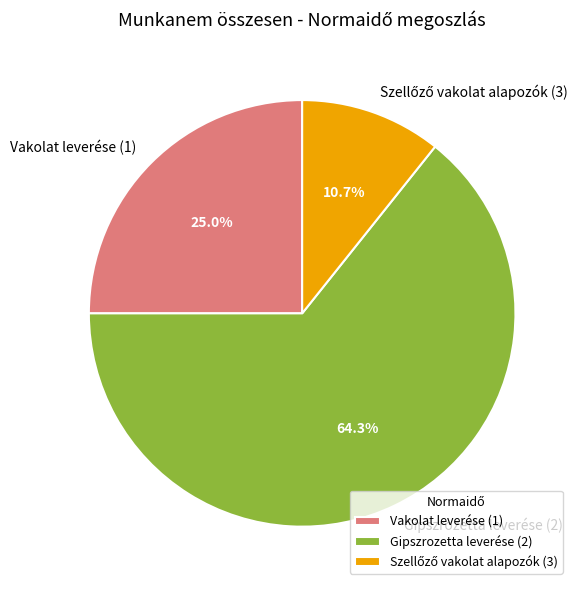

Which has a higher value, Gipszrozetta leverése (2) or Vakolat leverése (1)?

Gipszrozetta leverése (2)